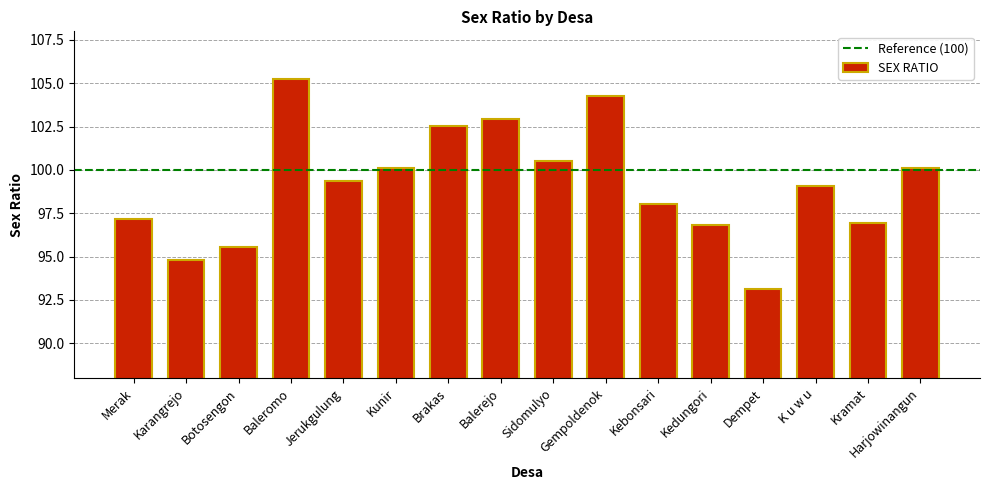

What is the value of the 5th bar from the left?

99.3